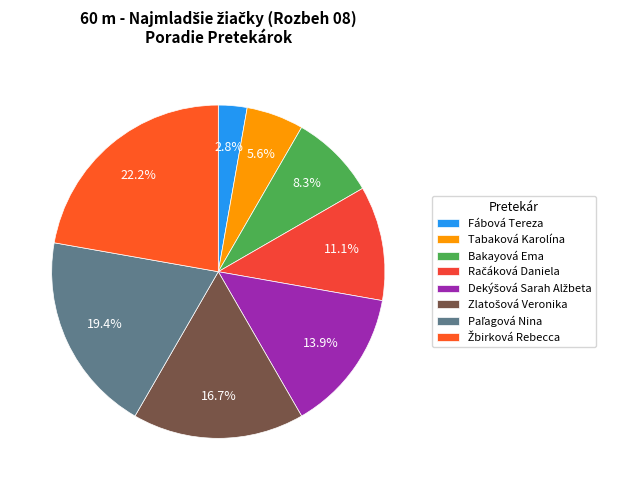

To the nearest percent, what portion does Dekýšová Sarah Alžbeta represent?

14%